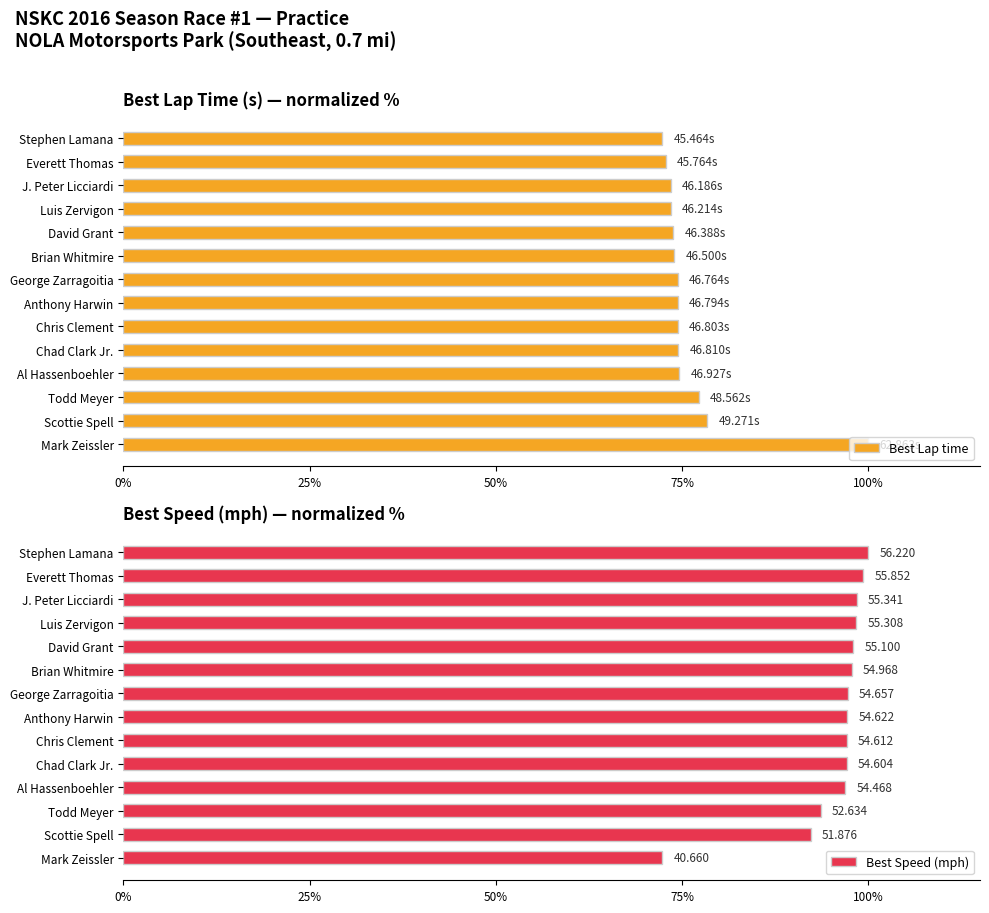

Reading right to left, list all the values displayed in this chart.

Best Lap time: 100.0	78.4	77.3	74.6	74.5	74.5	74.4	74.4	74.0	73.8	73.5	73.5	72.8	72.3
Best Speed (mph): 72.3	92.3	93.6	96.9	97.1	97.1	97.2	97.2	97.8	98.0	98.4	98.4	99.3	100.0